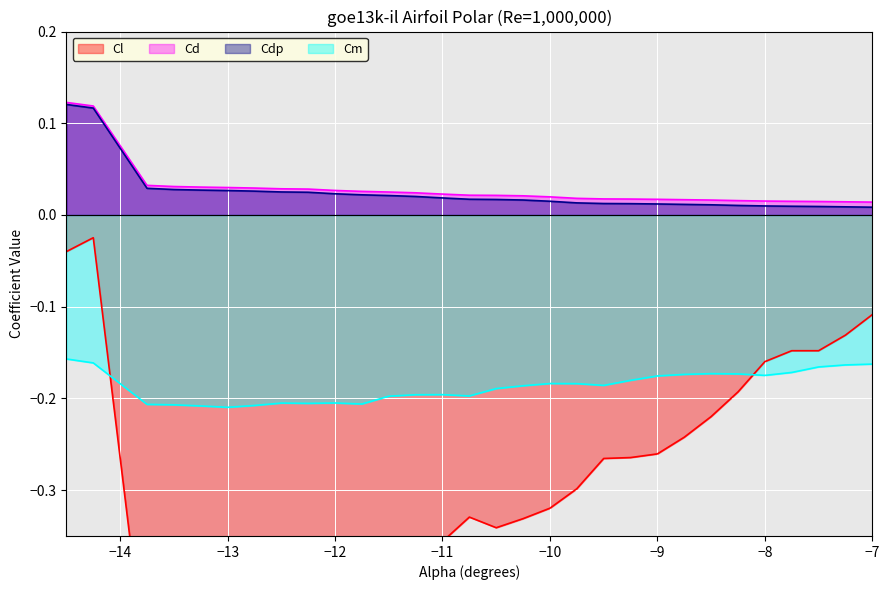

True or false: Cm and Cd intersect in this chart.

False